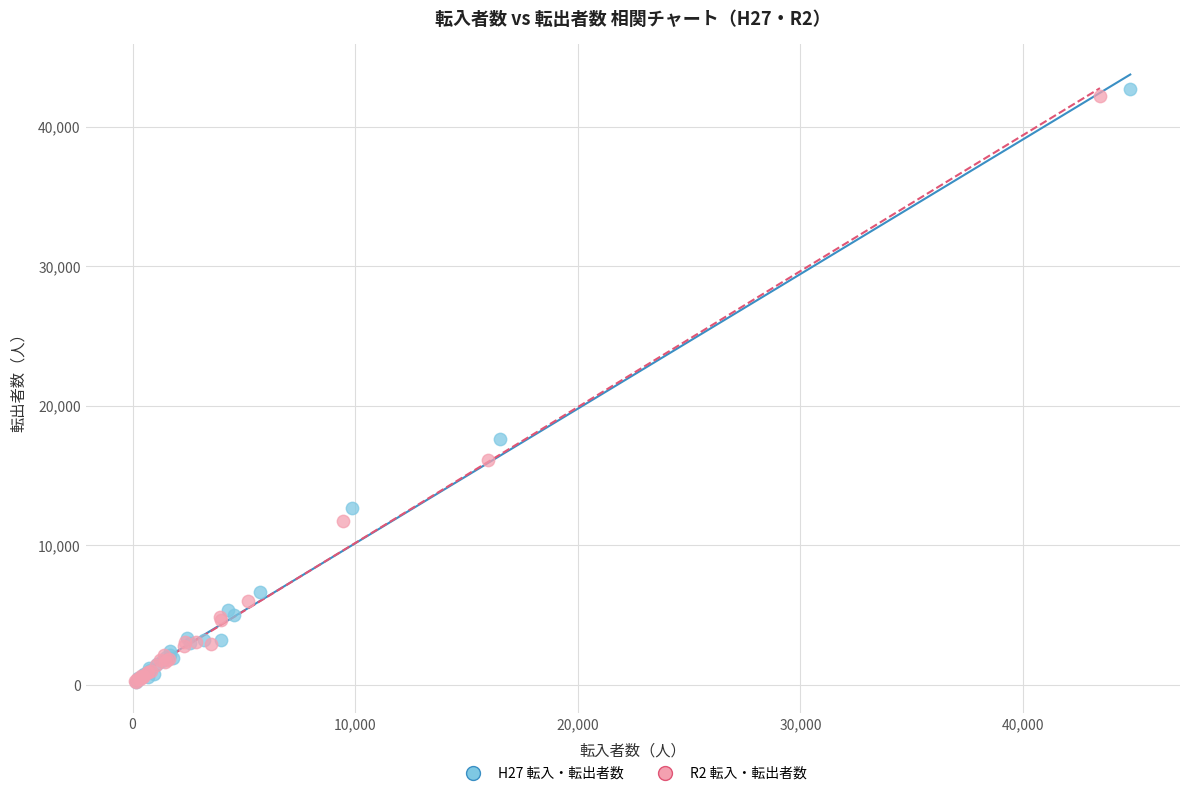

Which series has the largest Y range (max minus min)?

H27 転入・転出者数